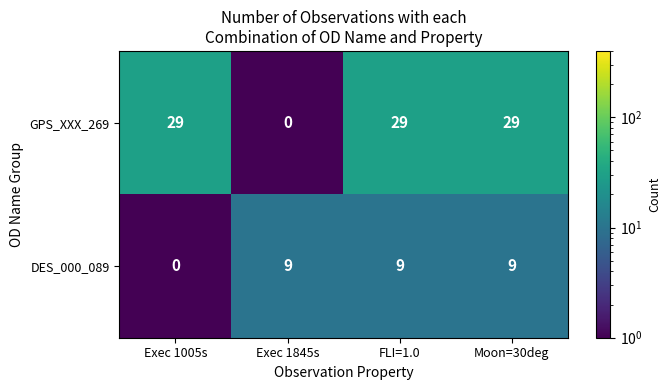

What is the difference between the maximum and minimum values in the GPS_XXX_269 series?

29